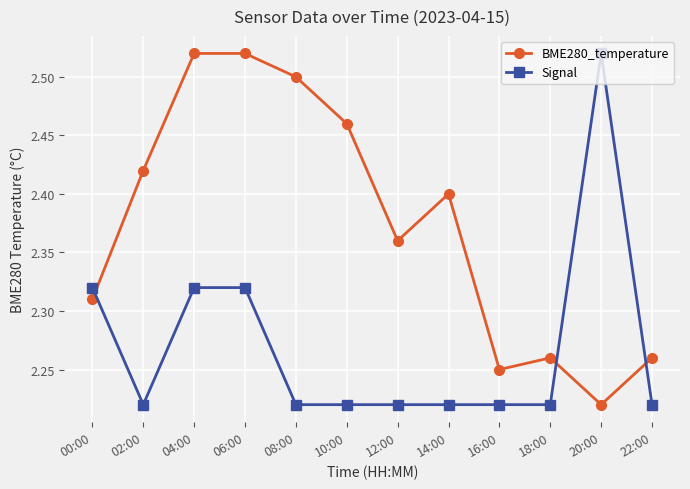

At which label does BME280_temperature reach its minimum?

20:00